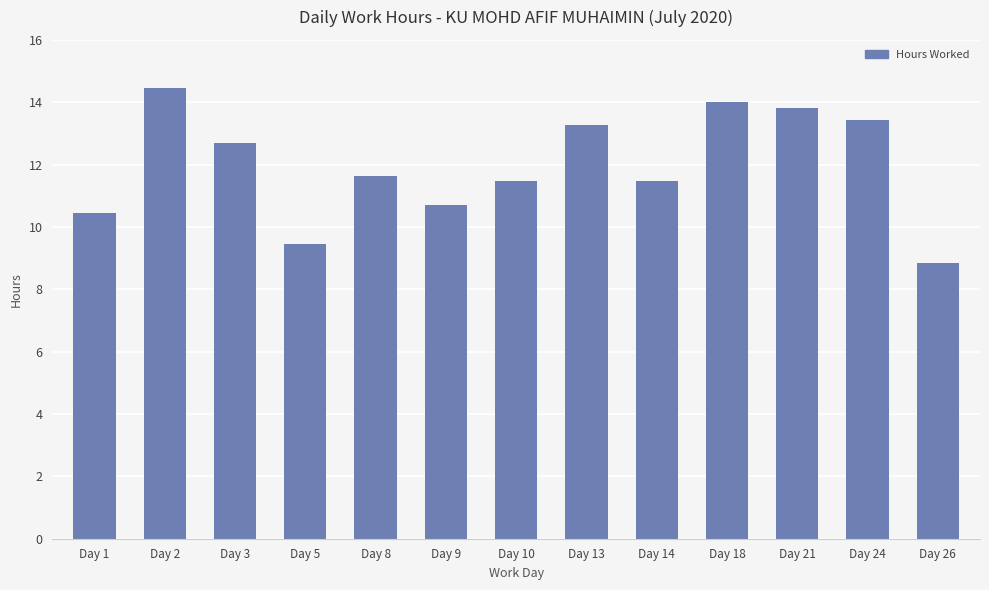

Reading right to left, extract all data points from this chart.

Day 26=8.8	Day 24=13.4	Day 21=13.8	Day 18=14.0	Day 14=11.5	Day 13=13.3	Day 10=11.5	Day 9=10.7	Day 8=11.6	Day 5=9.4	Day 3=12.7	Day 2=14.5	Day 1=10.5